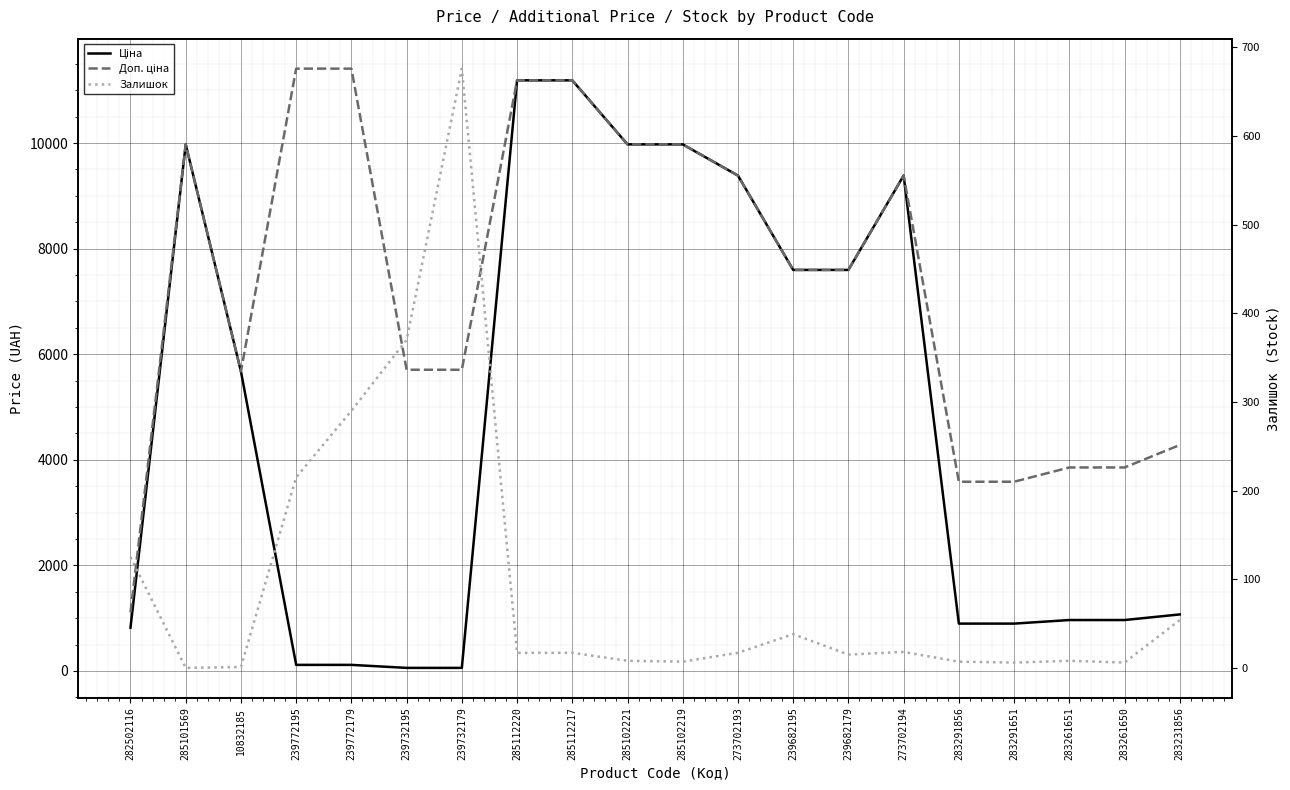

What position from the right is 10832185?

18